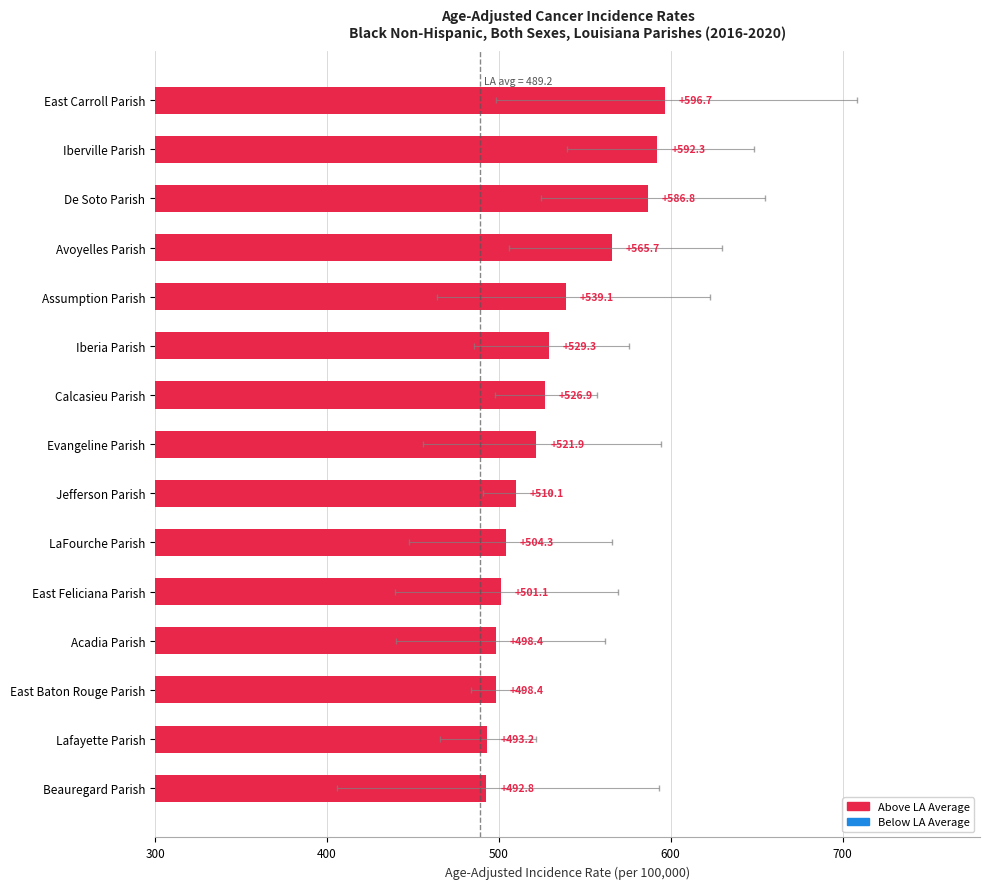

What is the difference between the second highest and second lowest values?

99.1